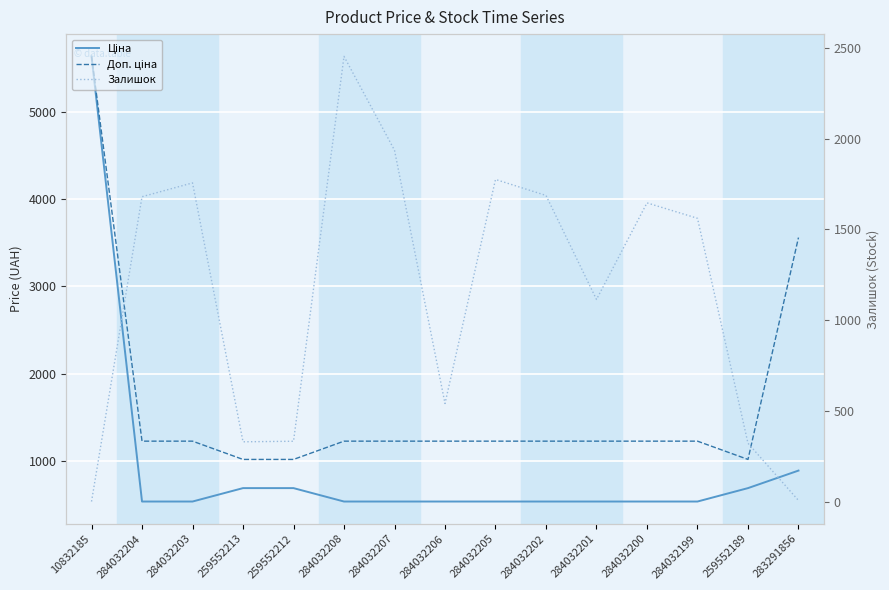

The Доп. ціна series shows 1729.7 at 259552189. True or false?

False